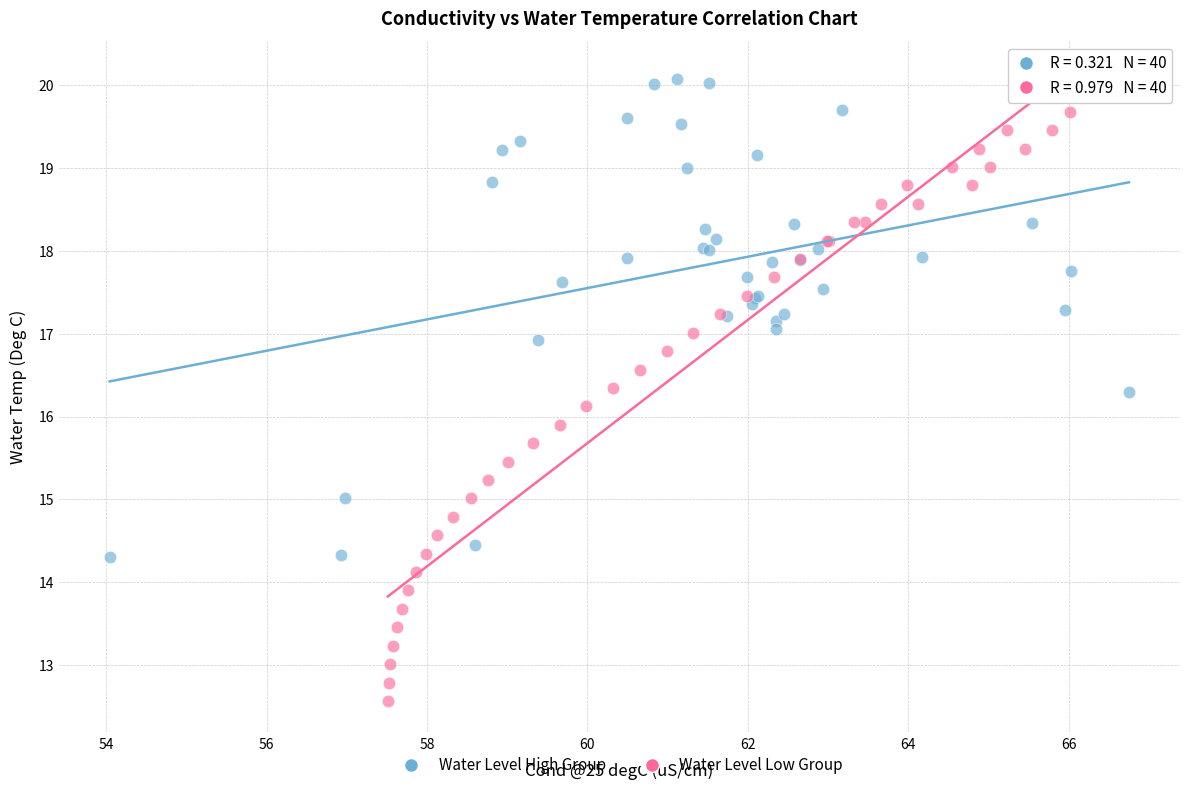

Which series reaches the maximum Y coordinate?

Water Level High Group